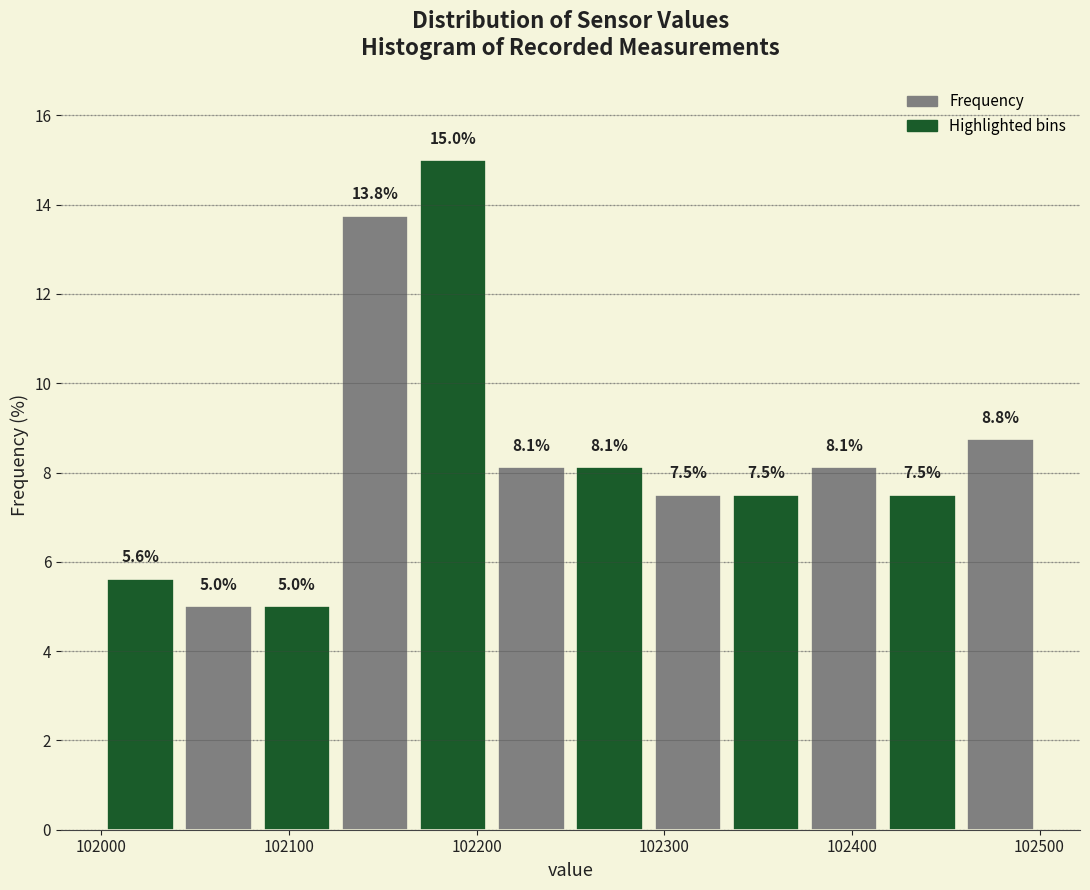

How tall is the bar that spans 102380 to 102420 on the x-axis? The bar edges are not printed on the chart, so give them approximately, as read against the axis.

8.1